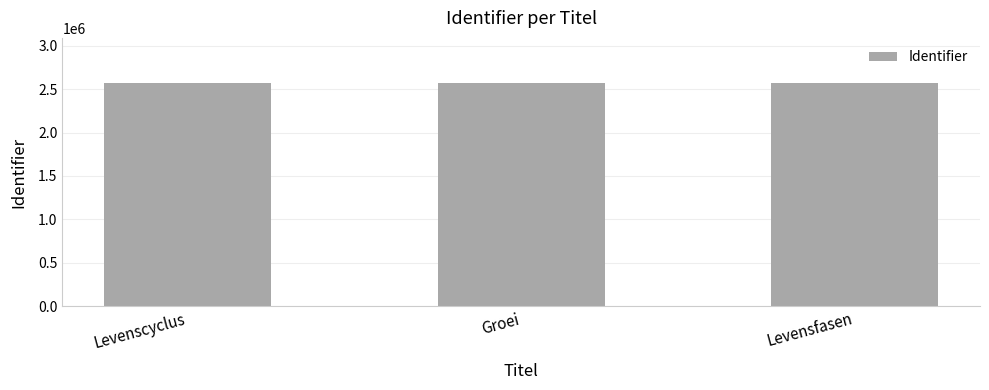

At which label is the value closest to 2574063?

Groei